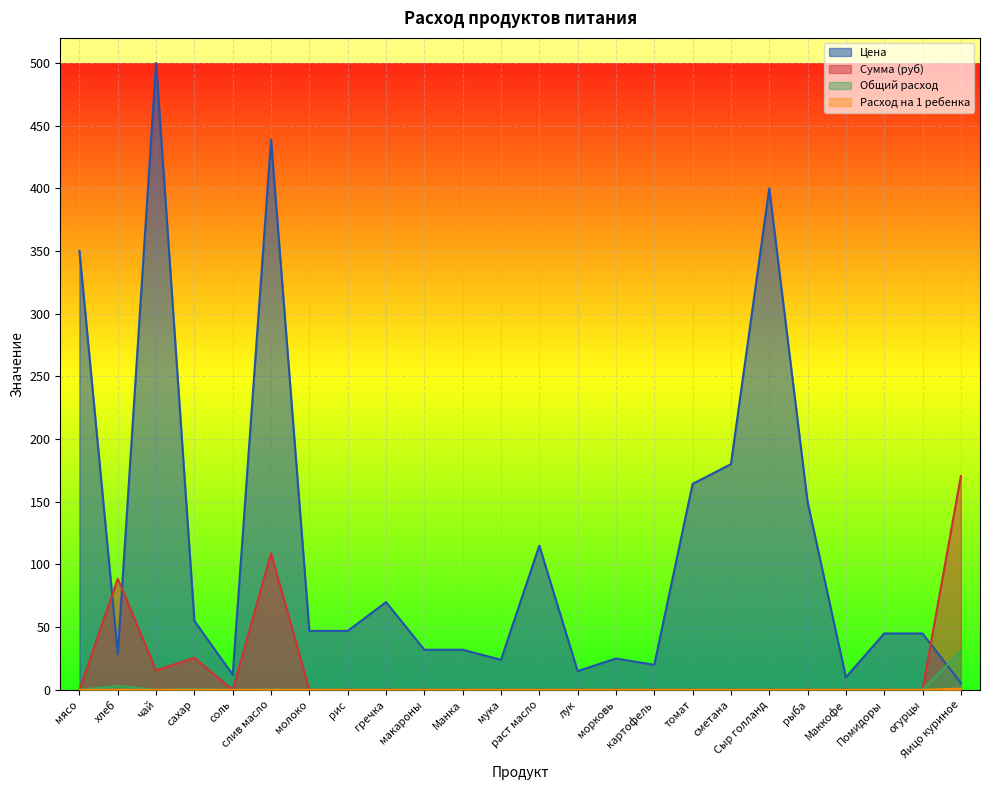

At which category does Цена reach its first local valley?

хлеб